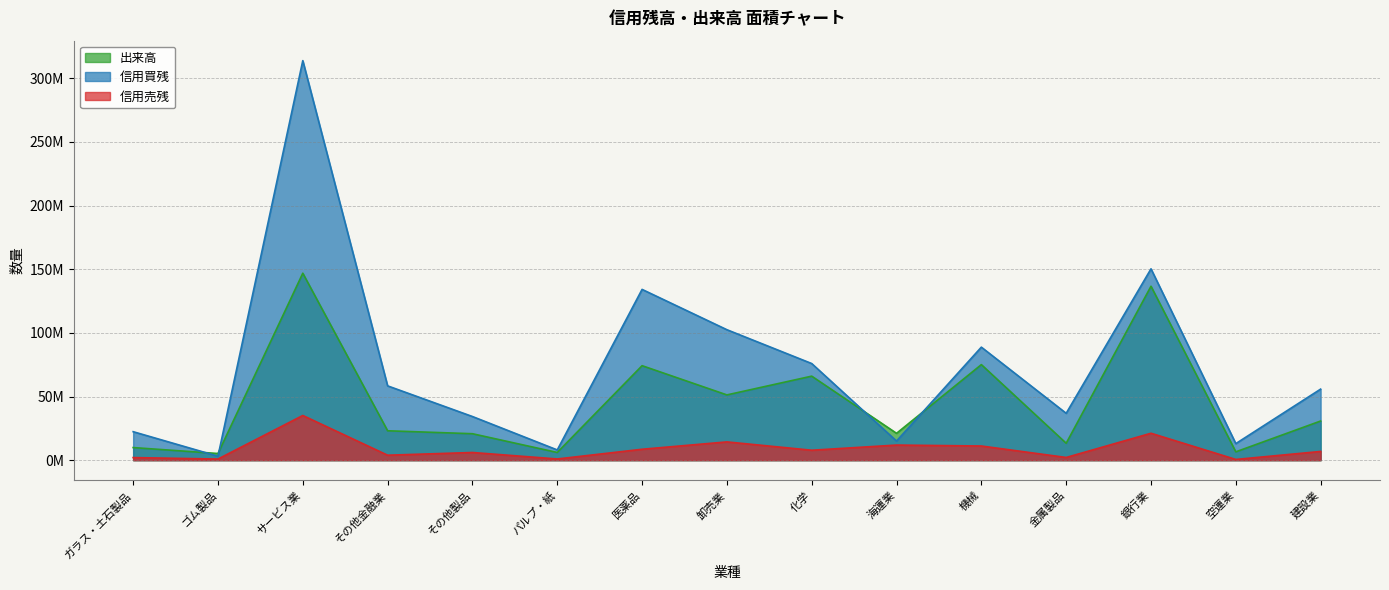

What is the maximum value for 出来高?

146882800